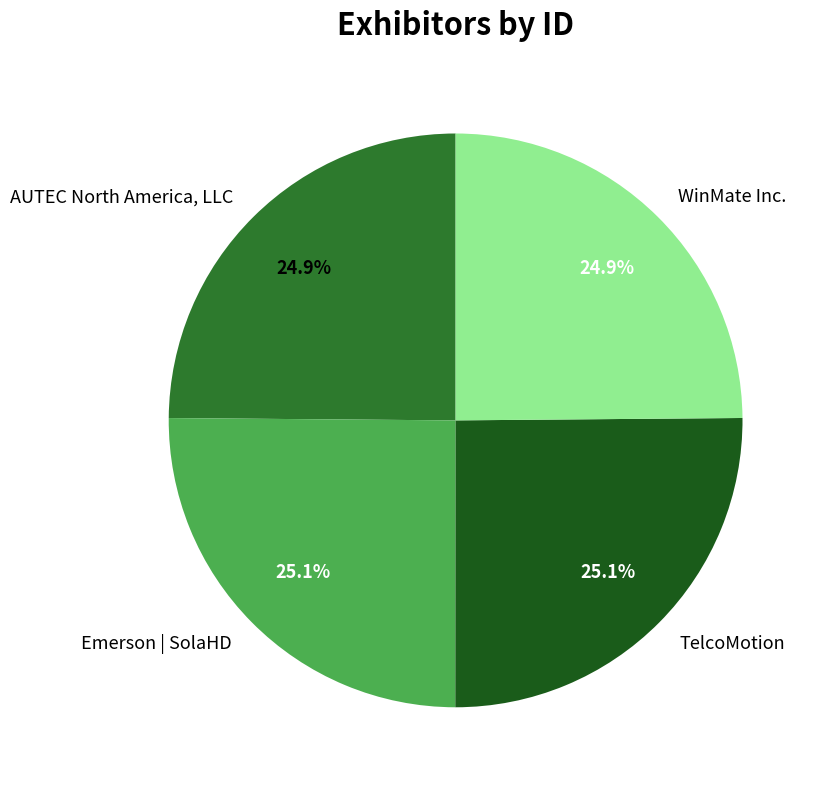

What percentage is NOT represented by TelcoMotion?

74.9%